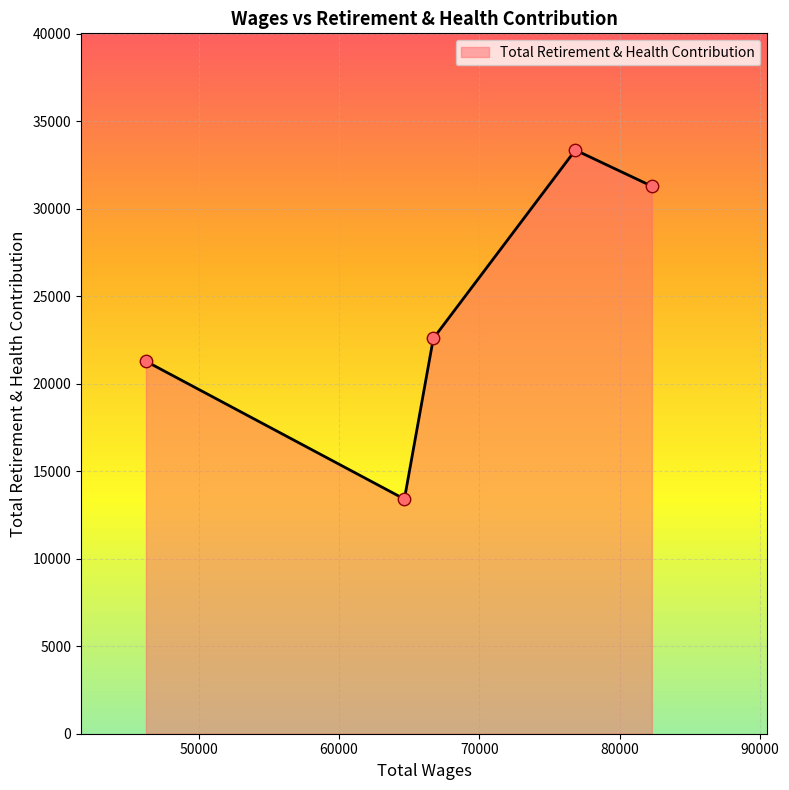

How many interior local peaks (higher than both neighbors) does the data have?

1